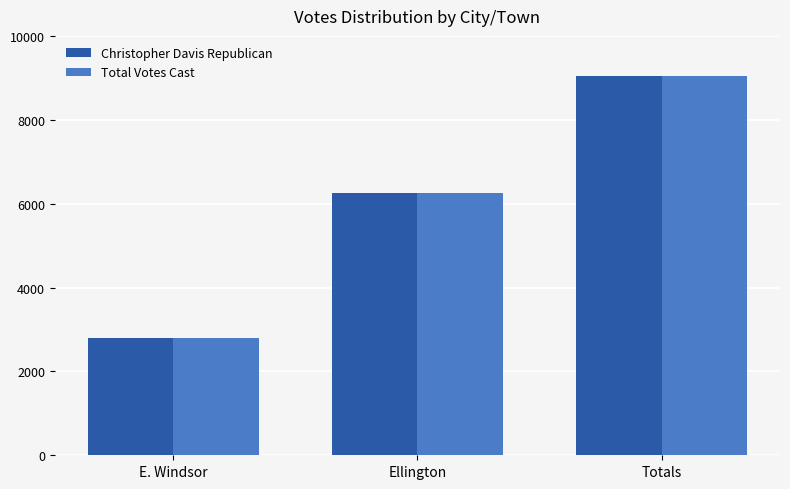

Reading right to left, list all the values displayed in this chart.

Christopher Davis Republican: 9048	6252	2796
Total Votes Cast: 9048	6252	2796